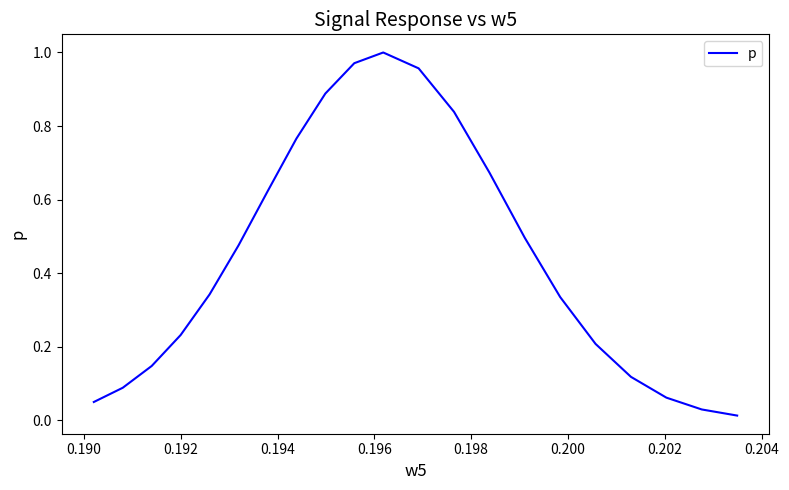

Does the chart display data point markers on the line(s)?

No